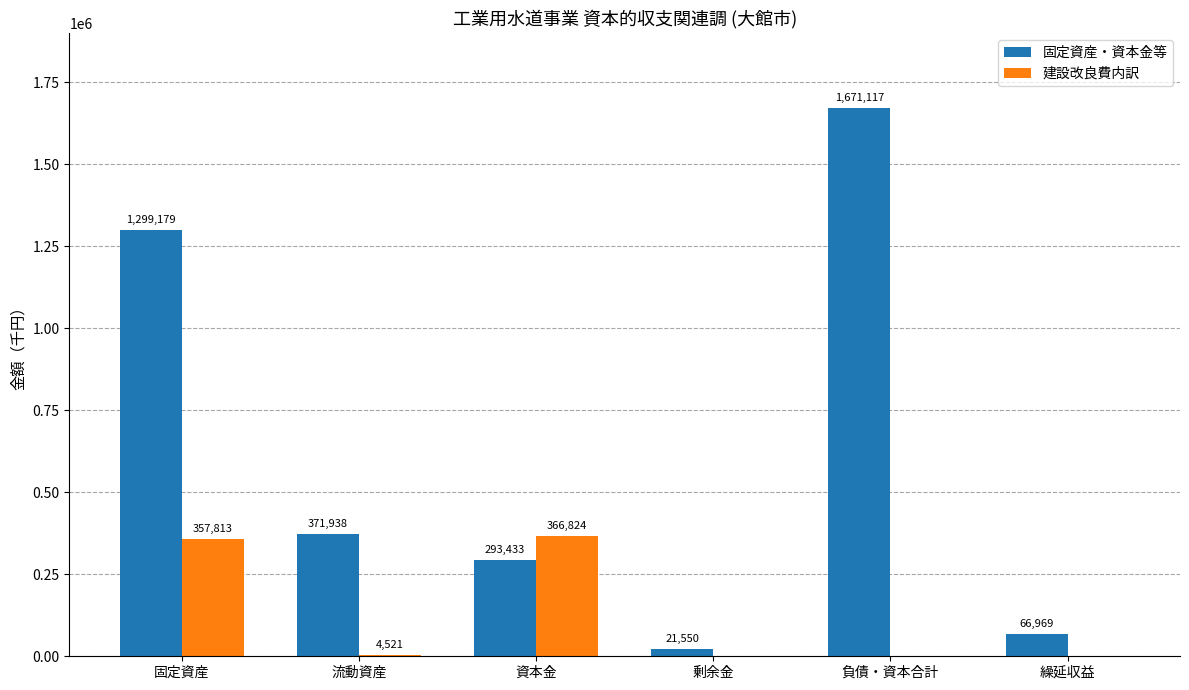

What is the sum of all 建設改良費内訳 values?

729158